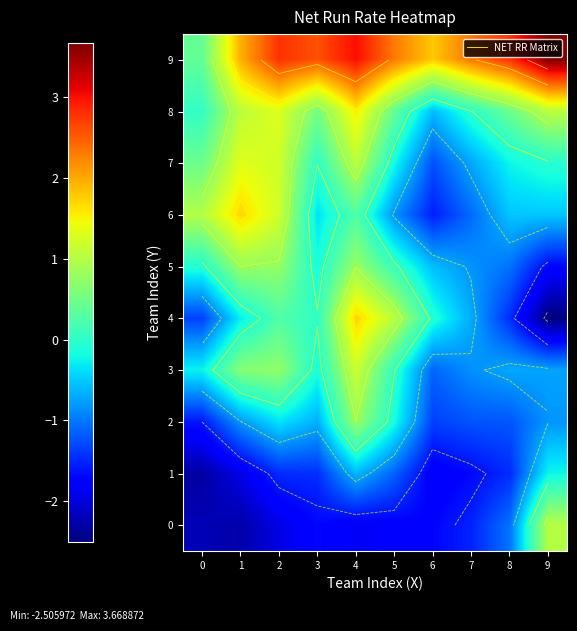

The value of 6 at 5 is -1.2. True or false?

False